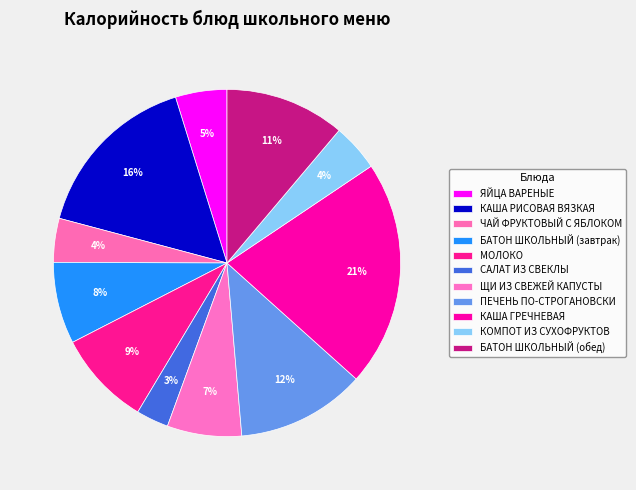

How many segments does this pie chart have?

11